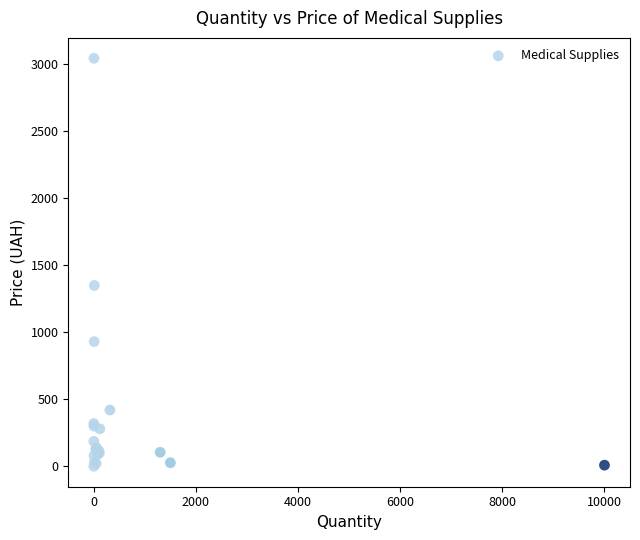

What Y value in the scatter plot is closest to 1522?

1350.0